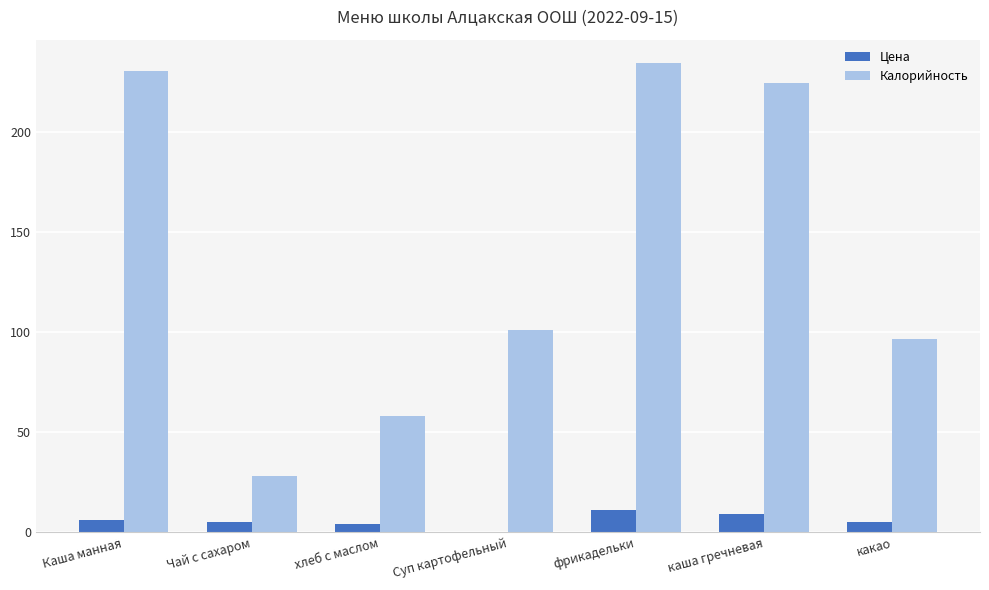

What is the total value across all series at каша гречневая?

233.7